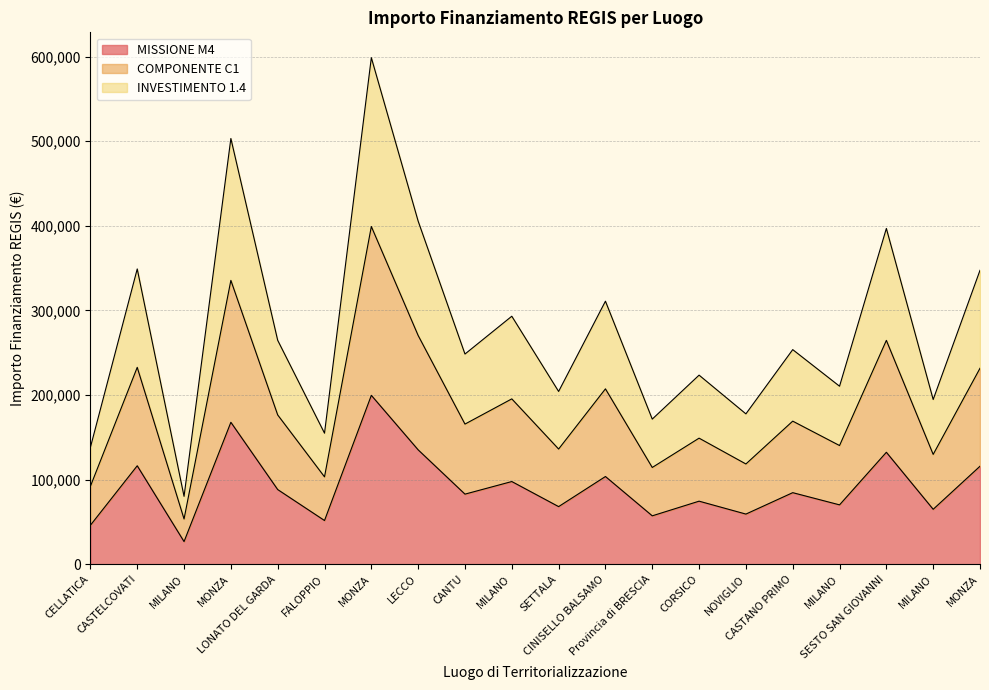

Which series has the largest total across all categories?

INVESTIMENTO 1.4